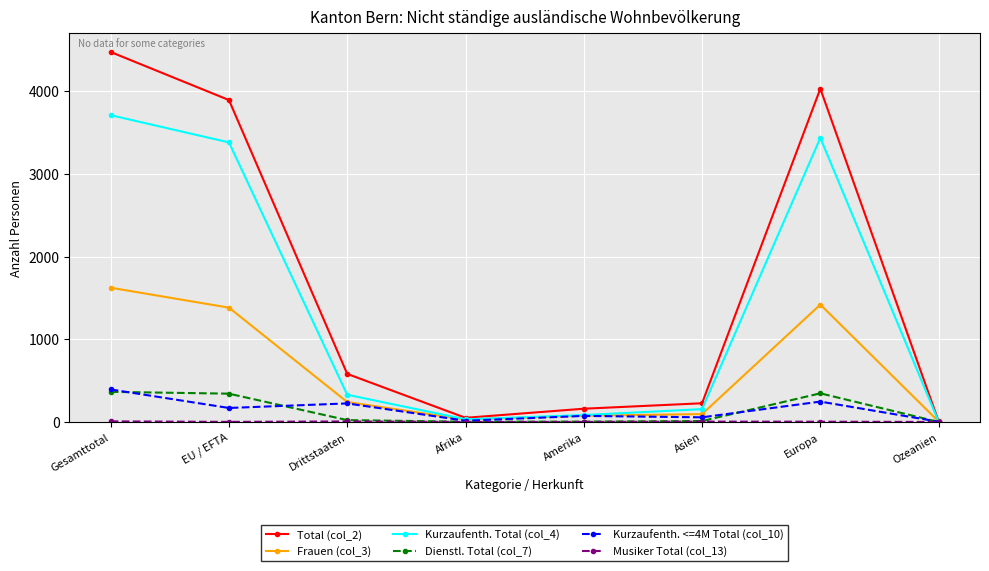

What is the difference between the maximum and second lowest values in the Kurzaufenth. Total (col_4) series?

3677